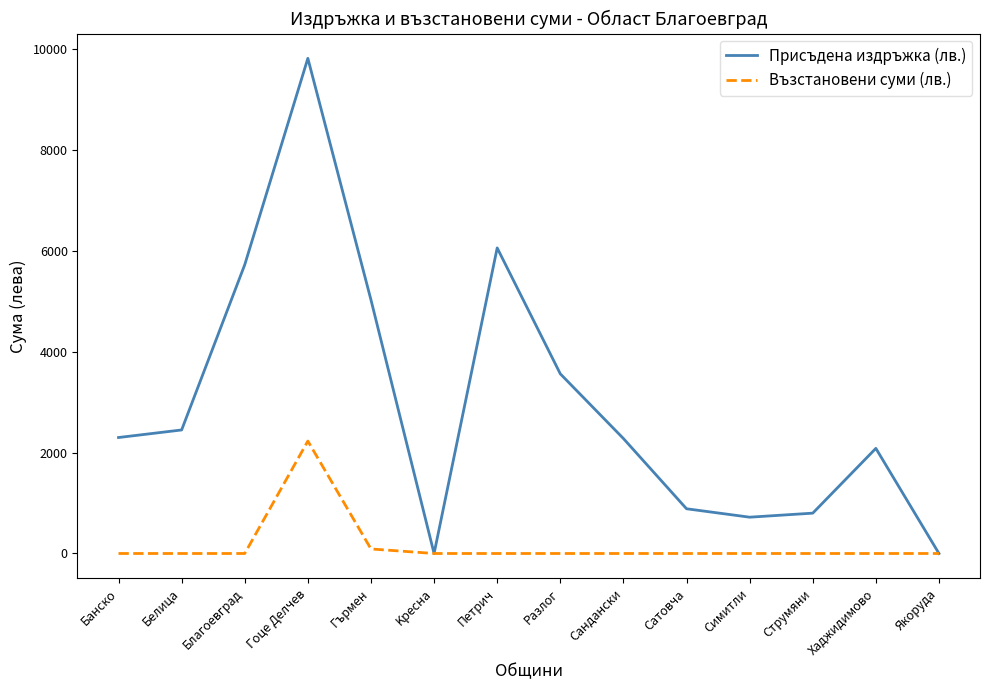

What is the sum of the Присъдена издръжка (лв.) values at Cтрумяни and Cимитли?

1520